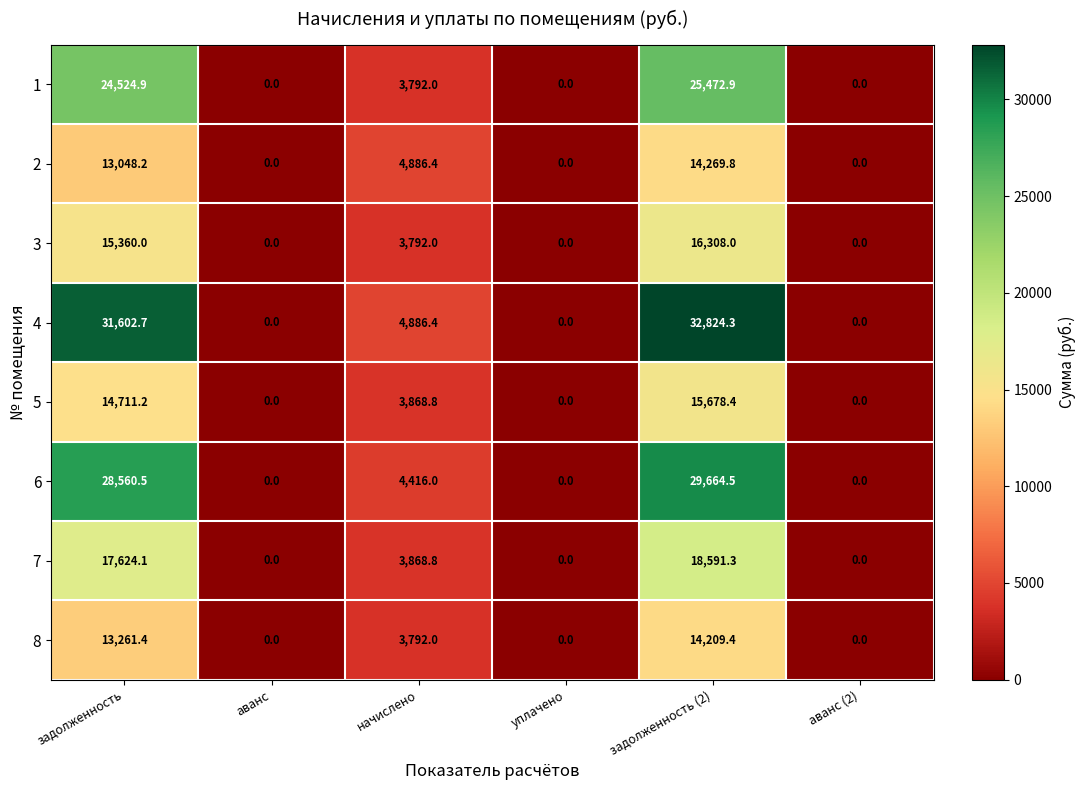

What is the greatest value displayed?

32824.3